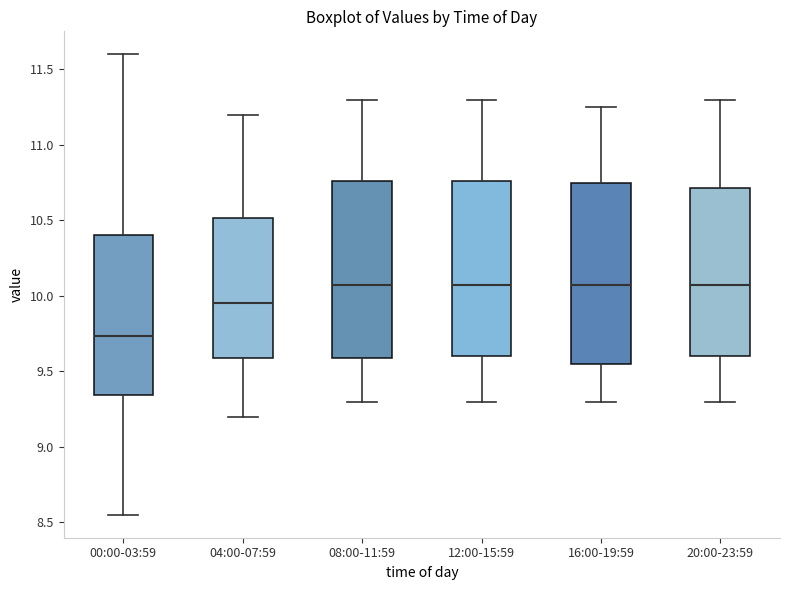

Where does the lower whisker of the box for 08:00-11:59 end on the y-axis? The values are not printed on the chart, so give them approximately, as read against the axis.

9.30